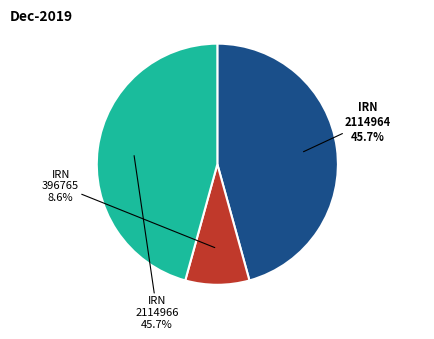

Does IRN 2114966 represent more than half of the total?

No